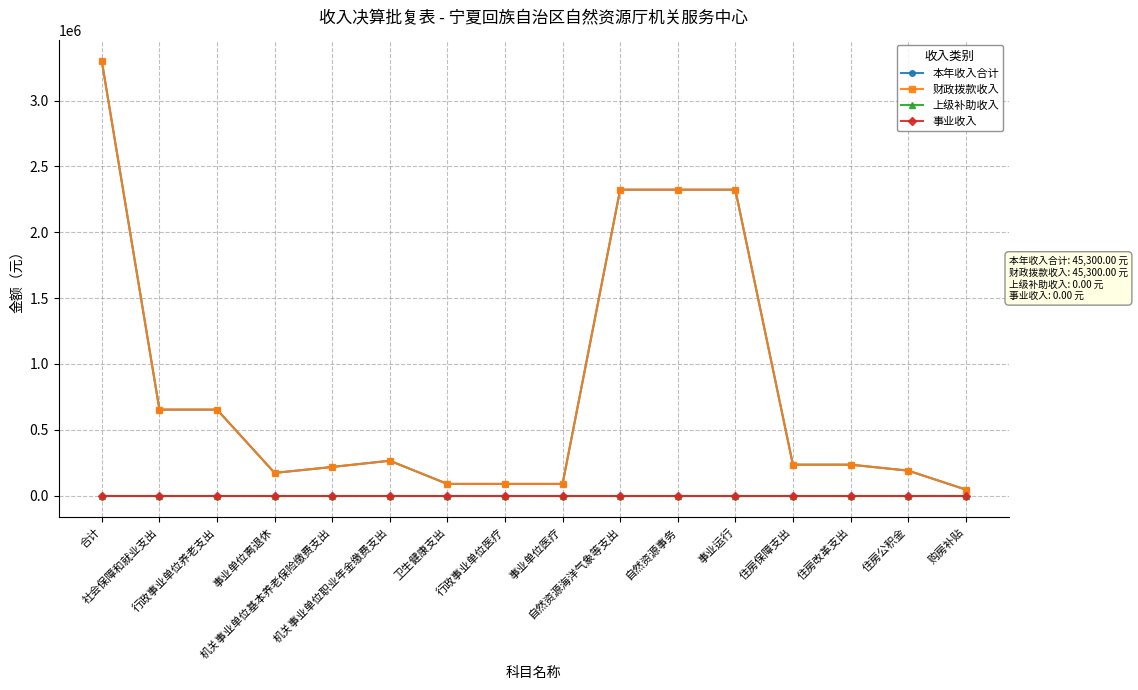

Is this an area chart (filled region under the line)?

No